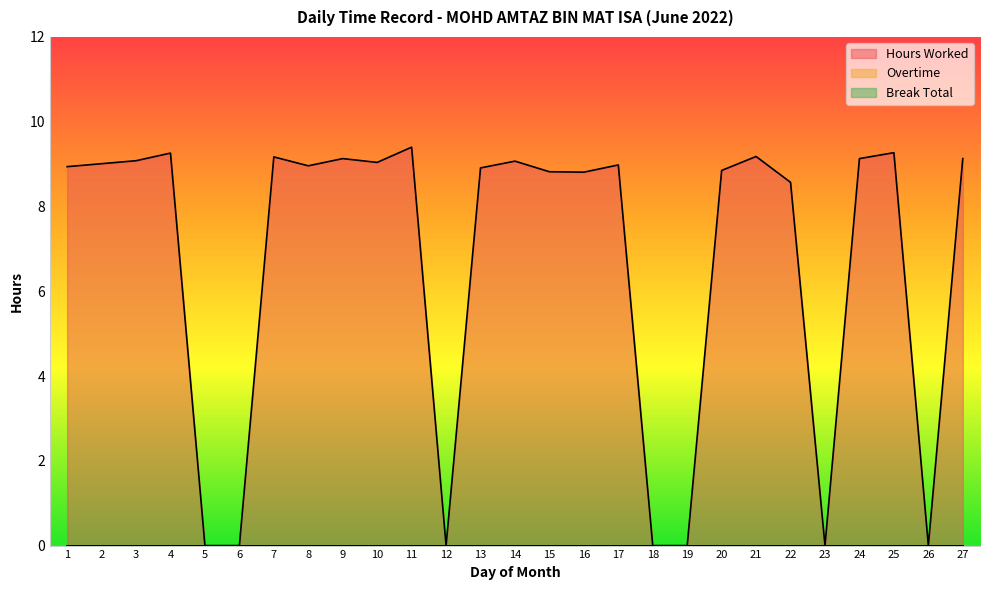

At 16, list the series in order from largest to smallest.

Hours Worked, Overtime, Break Total